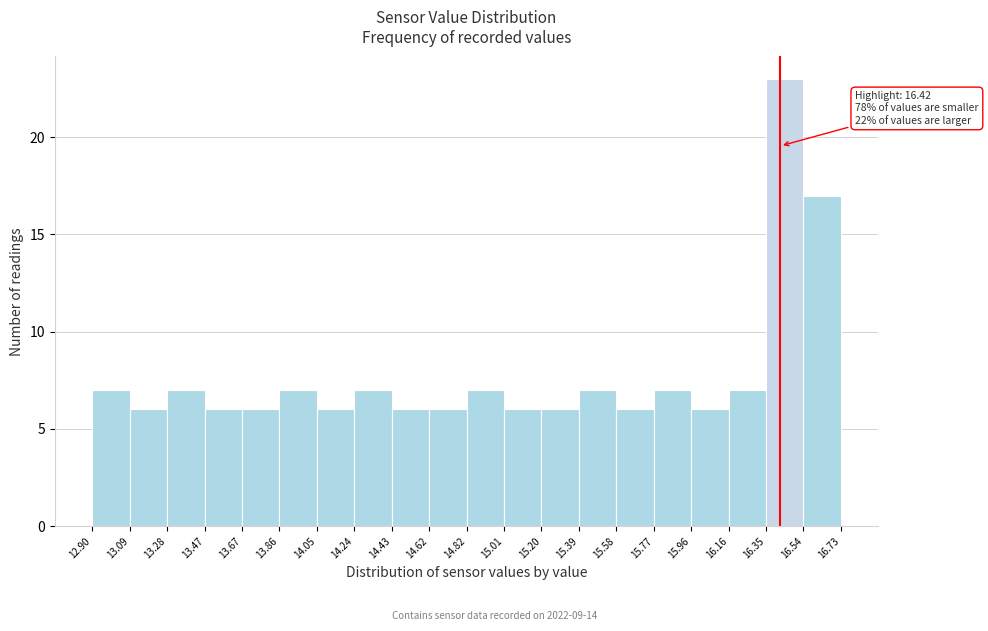

Over which range of the x-axis is the bar tallest?

16.35 to 16.54